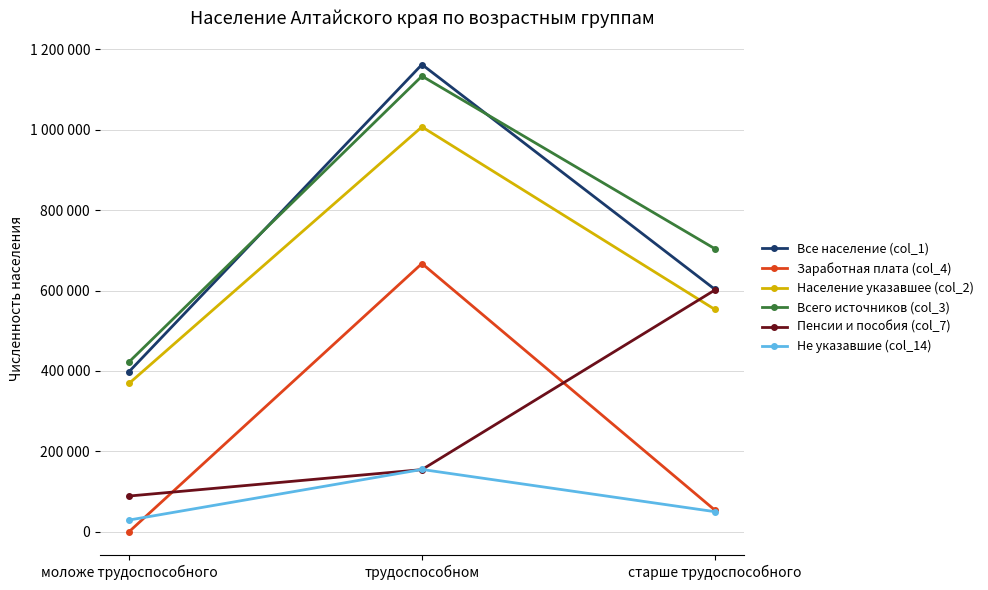

What are all the series names shown in the legend?

Все население (col_1), Заработная плата (col_4), Население указавшее (col_2), Всего источников (col_3), Пенсии и пособия (col_7), Не указавшие (col_14)